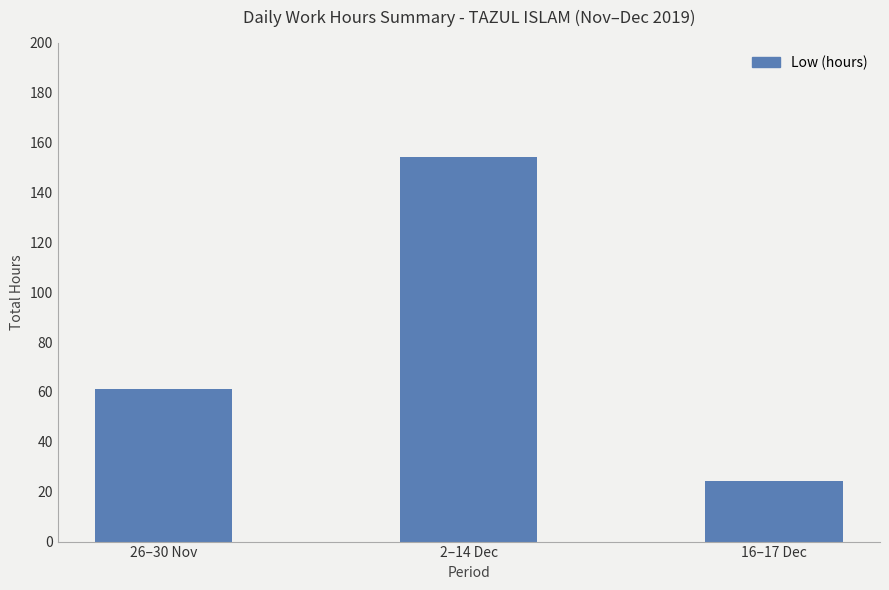

True or false: the data shows 61.0 at 26–30 Nov.

True